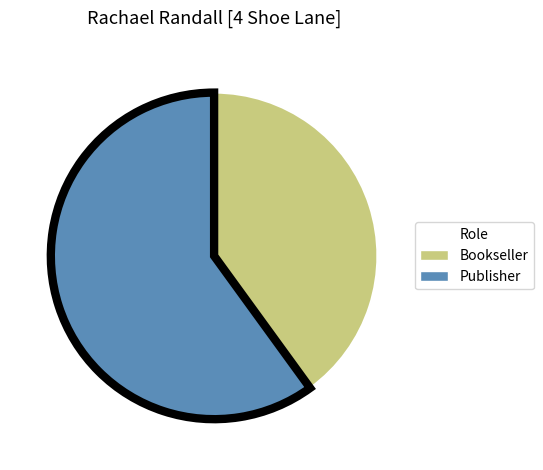

Which category has the biggest portion of the pie?

Publisher